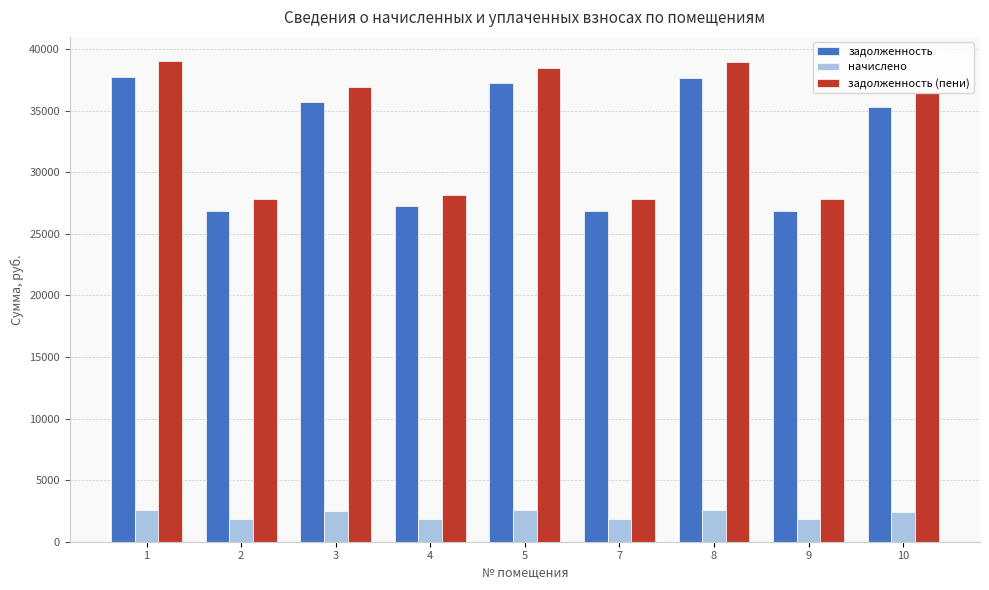

How many data points in задолженность (пени) are above 36476?

5